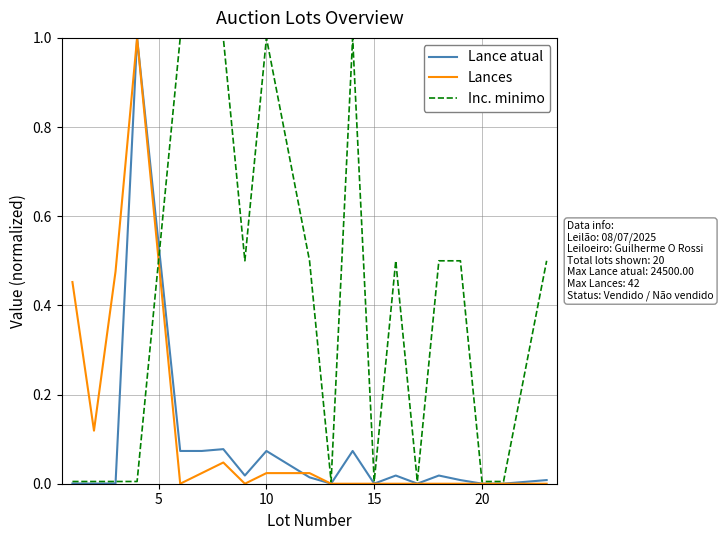

Is this an area chart (filled region under the line)?

No